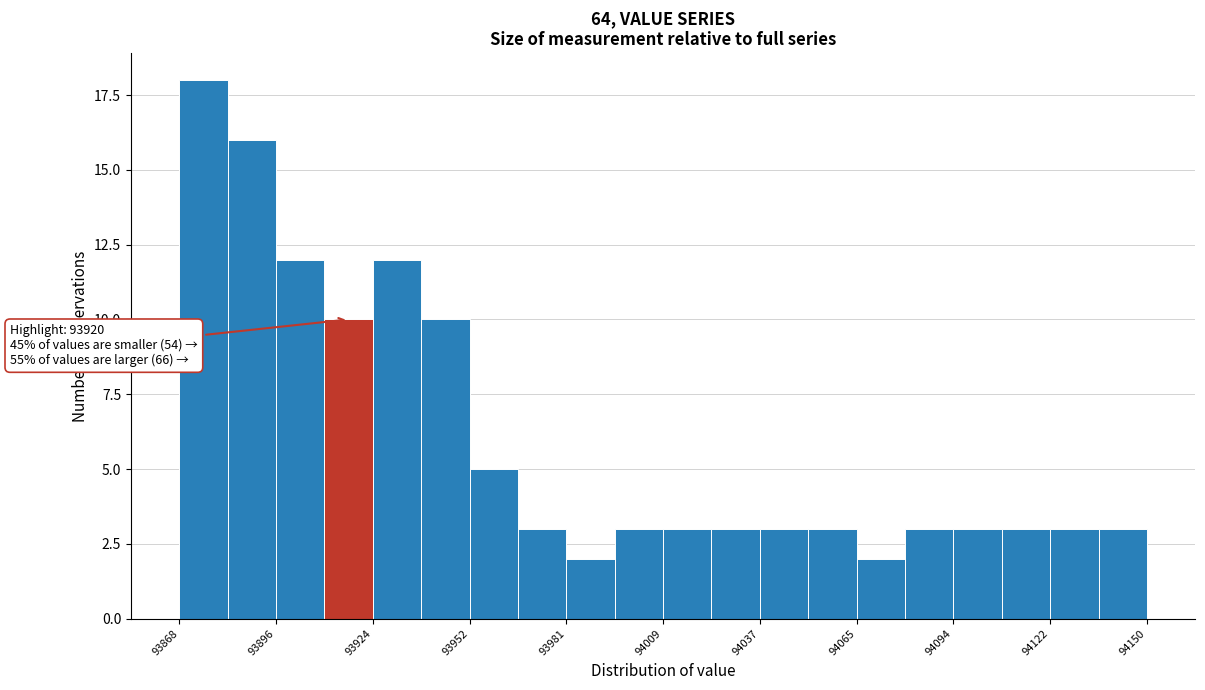

Around what value on the x-axis is the tallest bar? Give the approximate position of its centre, as read against the axis.

93875